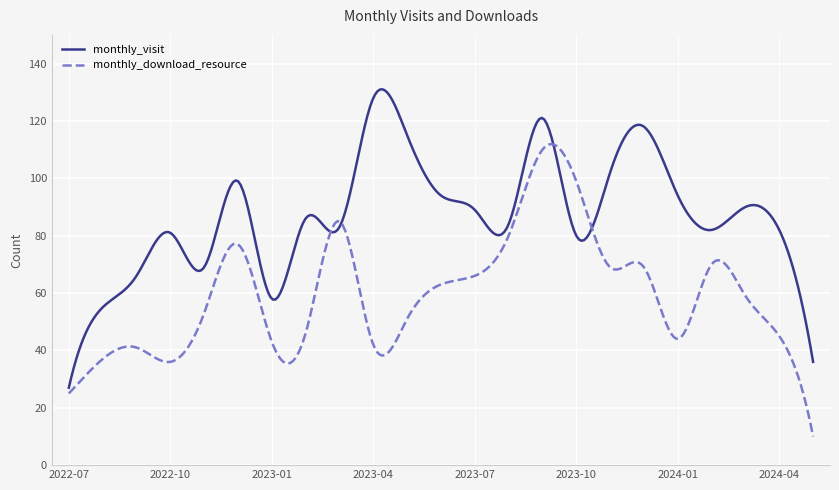

List the series in order of their peak value, lowest first.

monthly_download_resource, monthly_visit